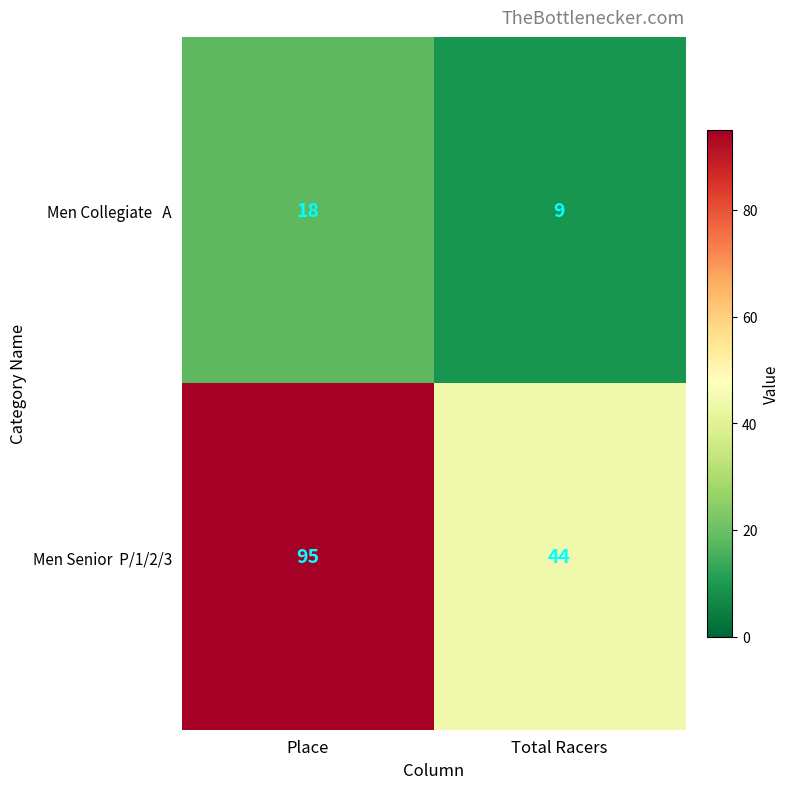

At how many categories does at least one series exceed 57?

1